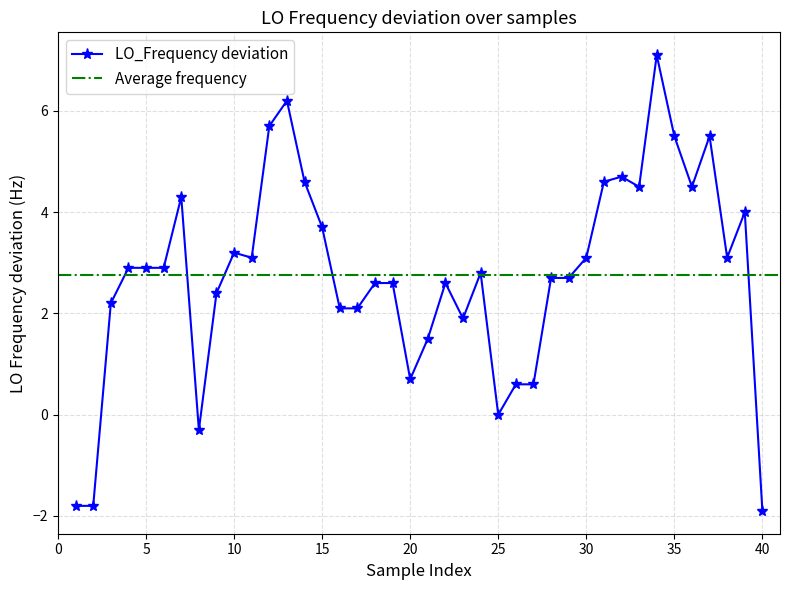

True or false: LO_Frequency deviation has more than 1 interior local peaks.

True